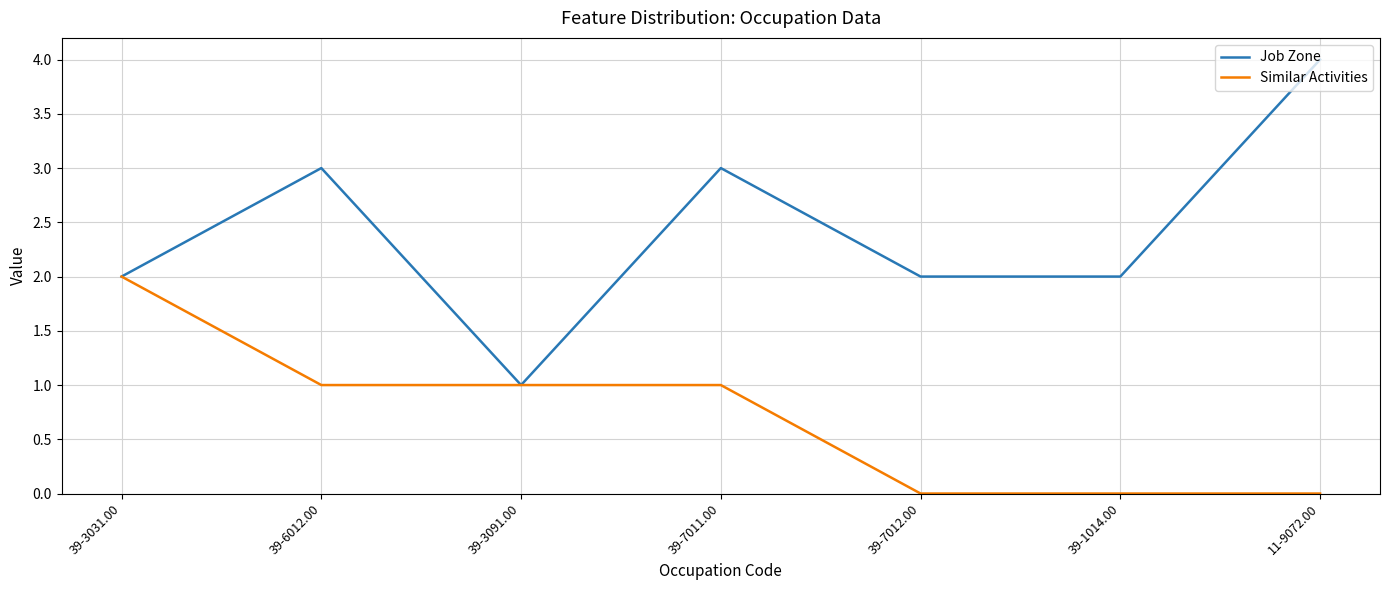

At which category does Job Zone reach its first local peak?

39-6012.00